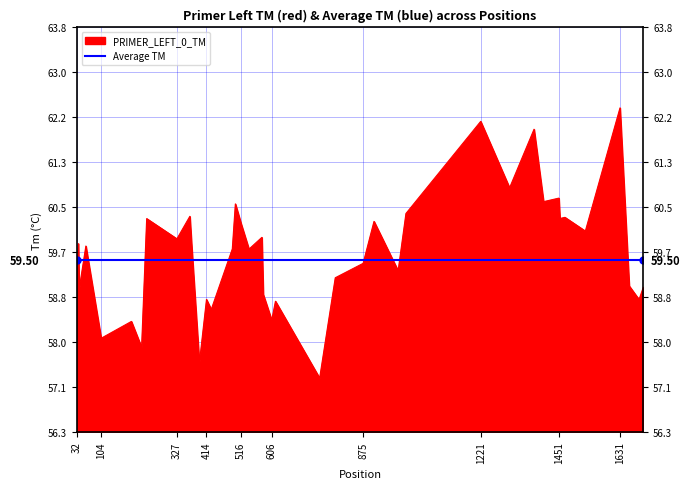

List the series in order of their peak value, lowest first.

Average TM, PRIMER_LEFT_0_TM